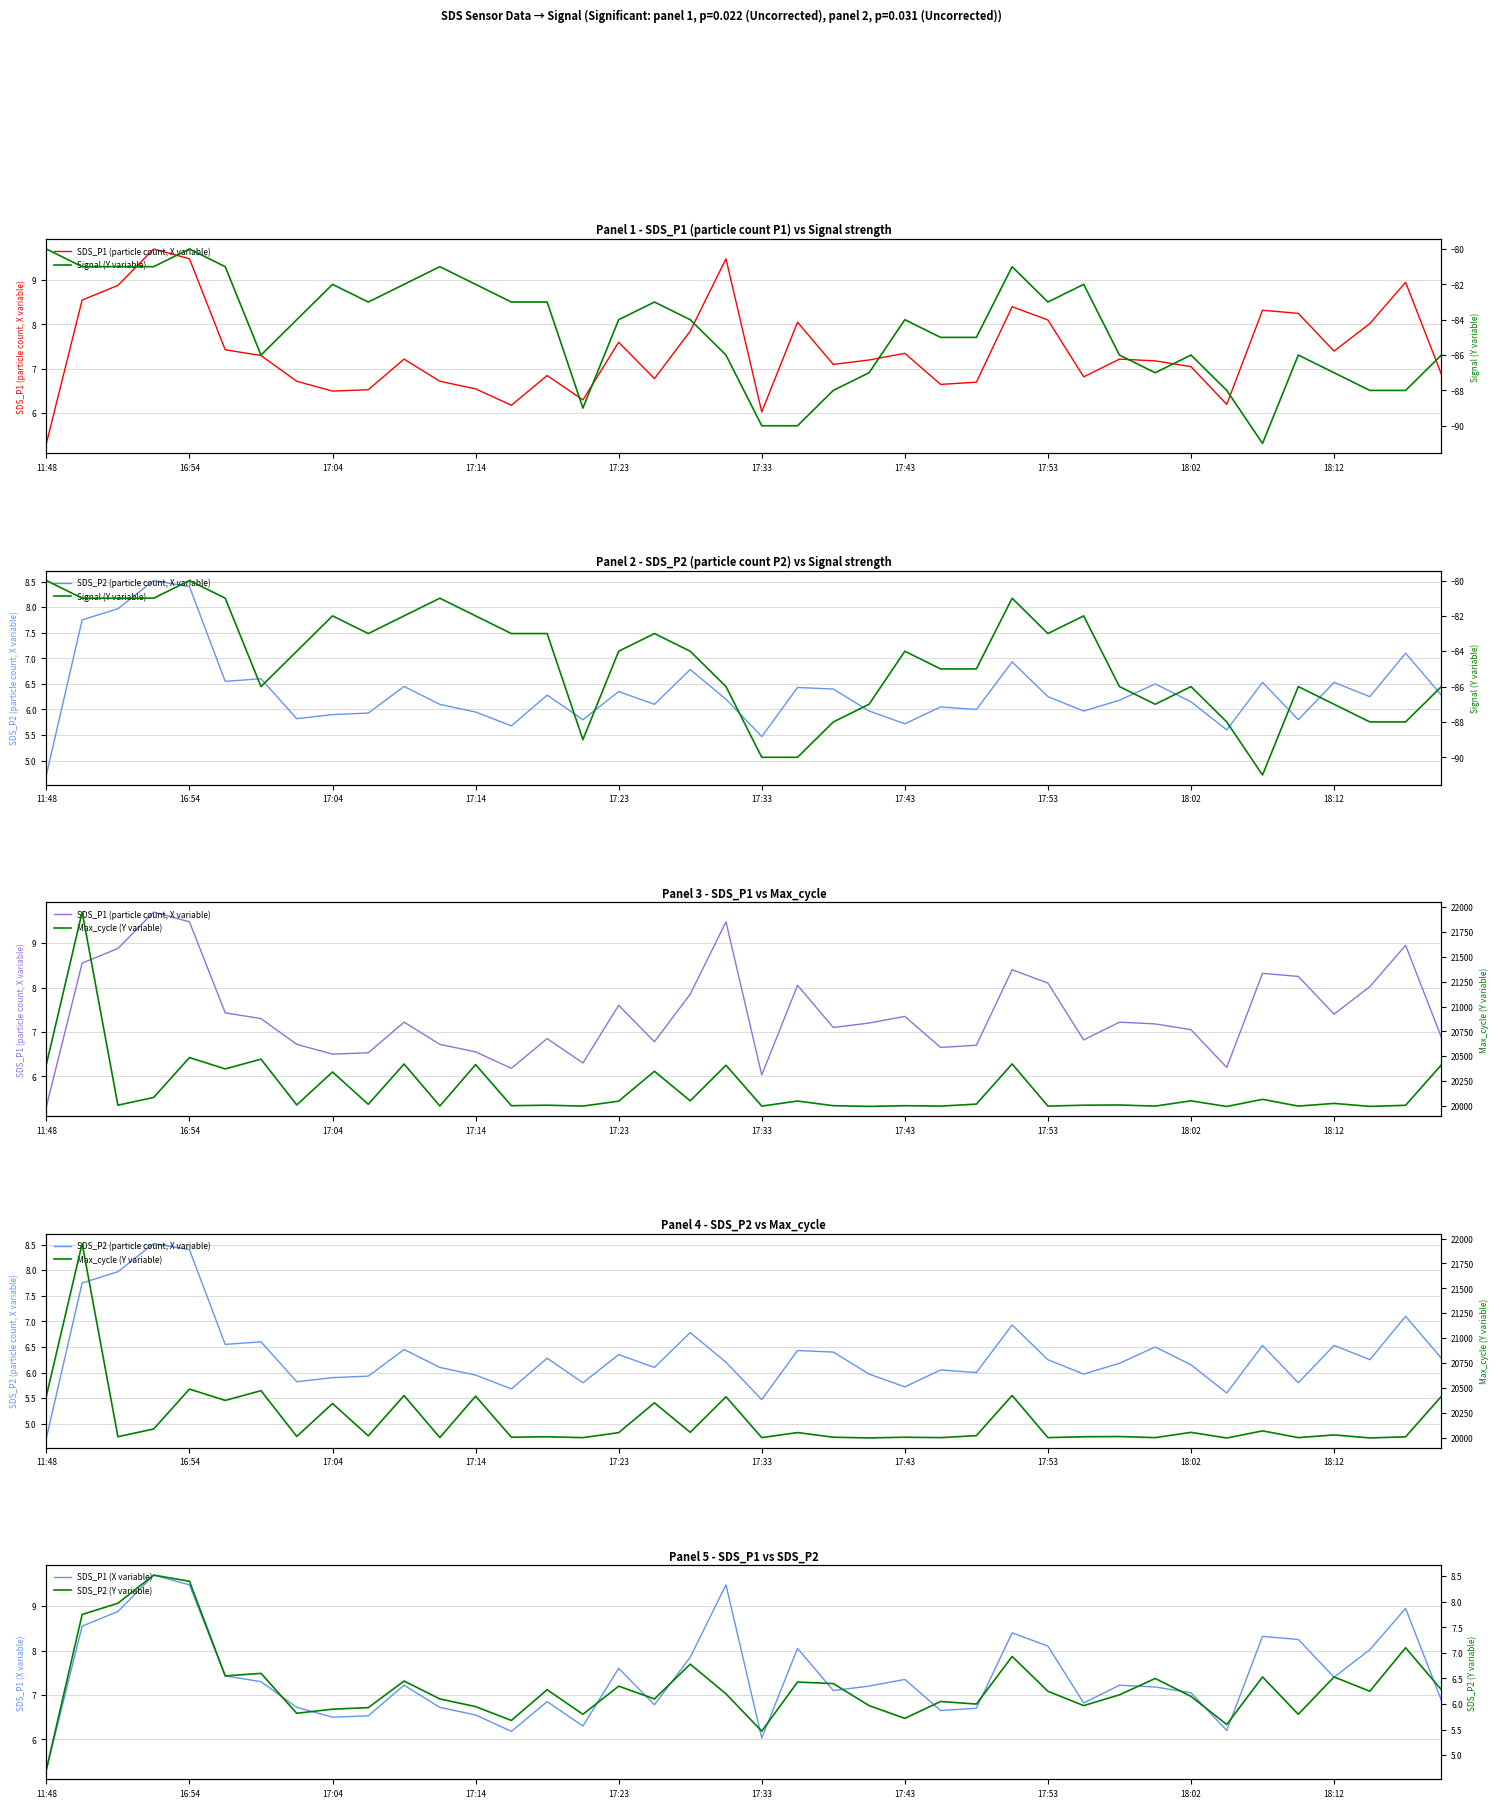

What is the maximum value shown in the chart?

21950.0